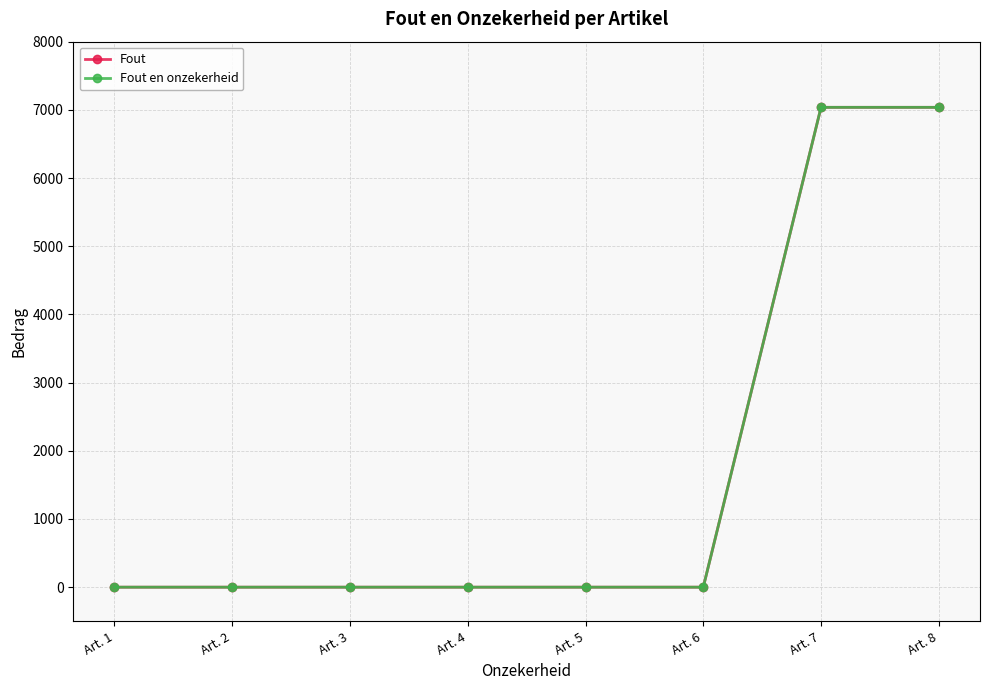

Which category has the lowest value in the Fout en onzekerheid series?

Art. 1